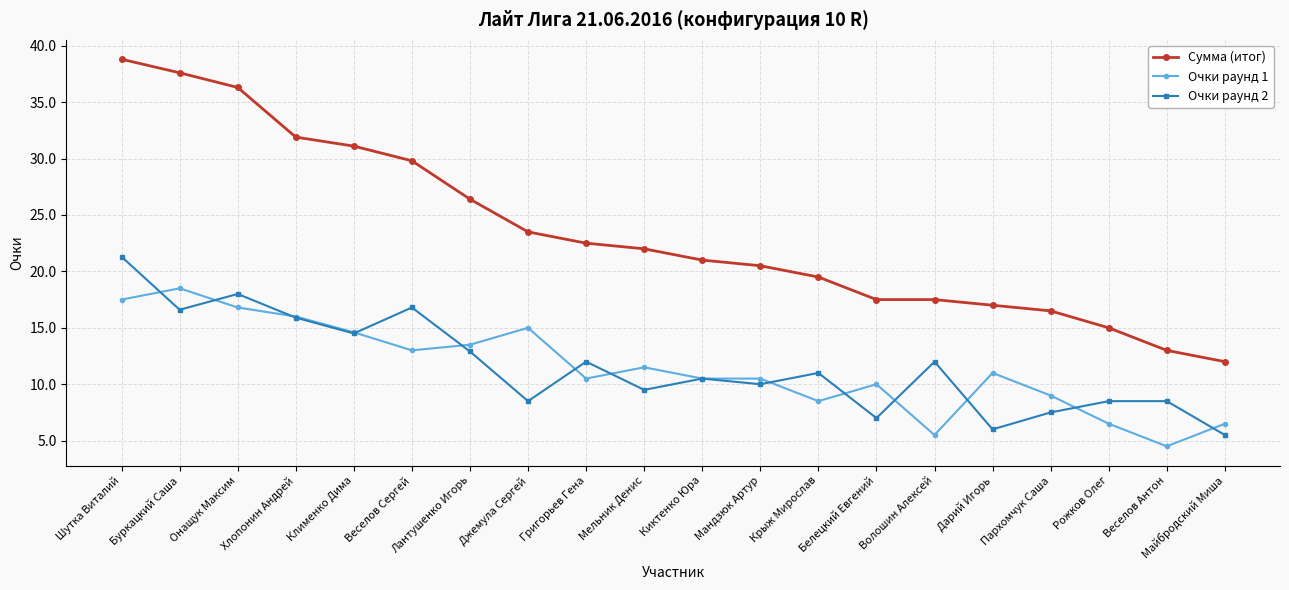

What is the label of the 17th point from the left?

Пархомчук Саша